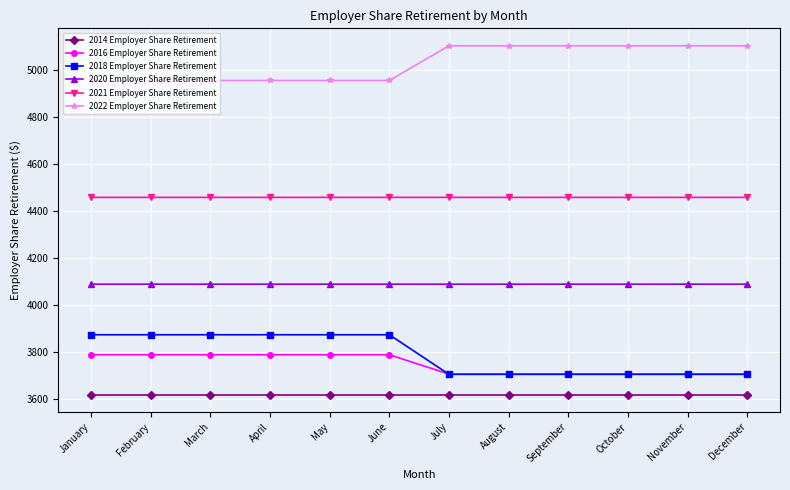

What is the highest value of the 2014 Employer Share Retirement series?

3616.6